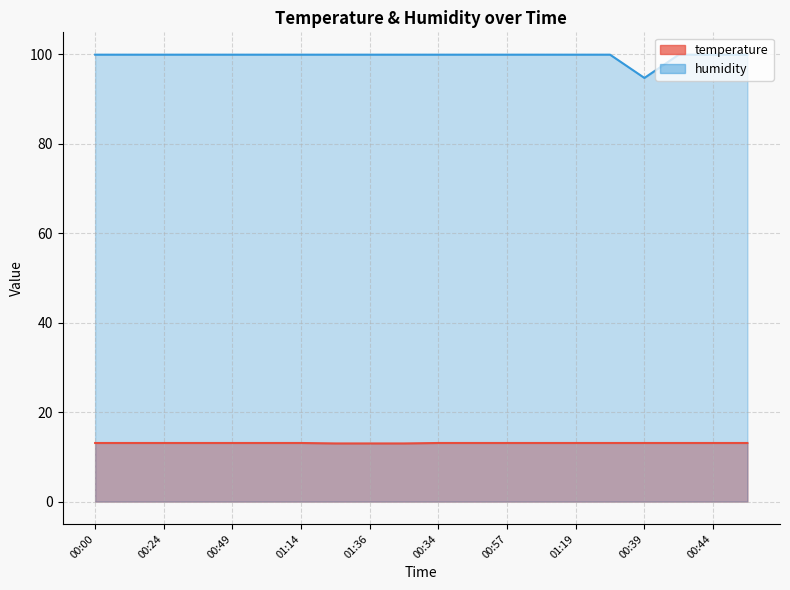

Reading right to left, list all the values displayed in this chart.

temperature: 01:09=13.1	00:44=13.1	00:42=13.1	00:39=13.1	01:31=13.1	01:19=13.1	01:07=13.1	00:57=13.1	00:47=13.1	00:34=13.1	00:22=13.0	01:36=13.0	01:26=13.0	01:14=13.1	01:02=13.1	00:49=13.1	00:37=13.1	00:24=13.1	00:12=13.1	00:00=13.1
humidity: 01:09=99.9	00:44=99.9	00:42=99.9	00:39=94.7	01:31=99.9	01:19=99.9	01:07=99.9	00:57=99.9	00:47=99.9	00:34=99.9	00:22=99.9	01:36=99.9	01:26=99.9	01:14=99.9	01:02=99.9	00:49=99.9	00:37=99.9	00:24=99.9	00:12=99.9	00:00=99.9